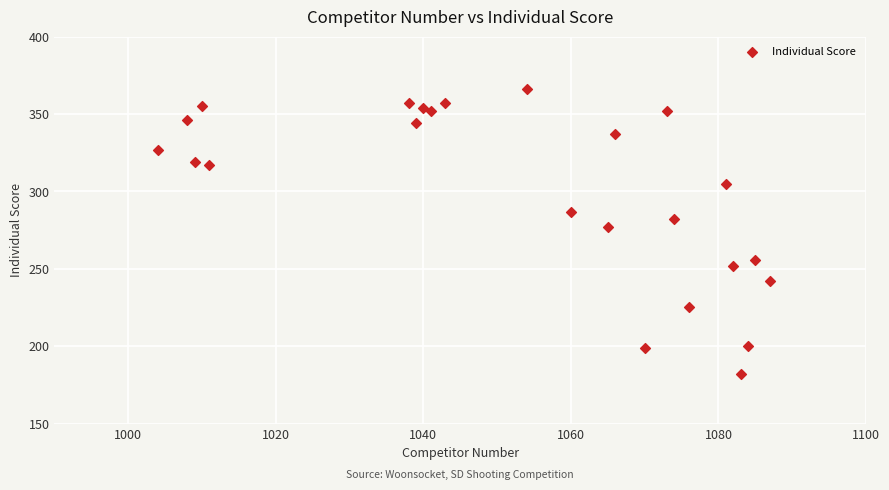

What Y value in the scatter plot is closest to 274?

277